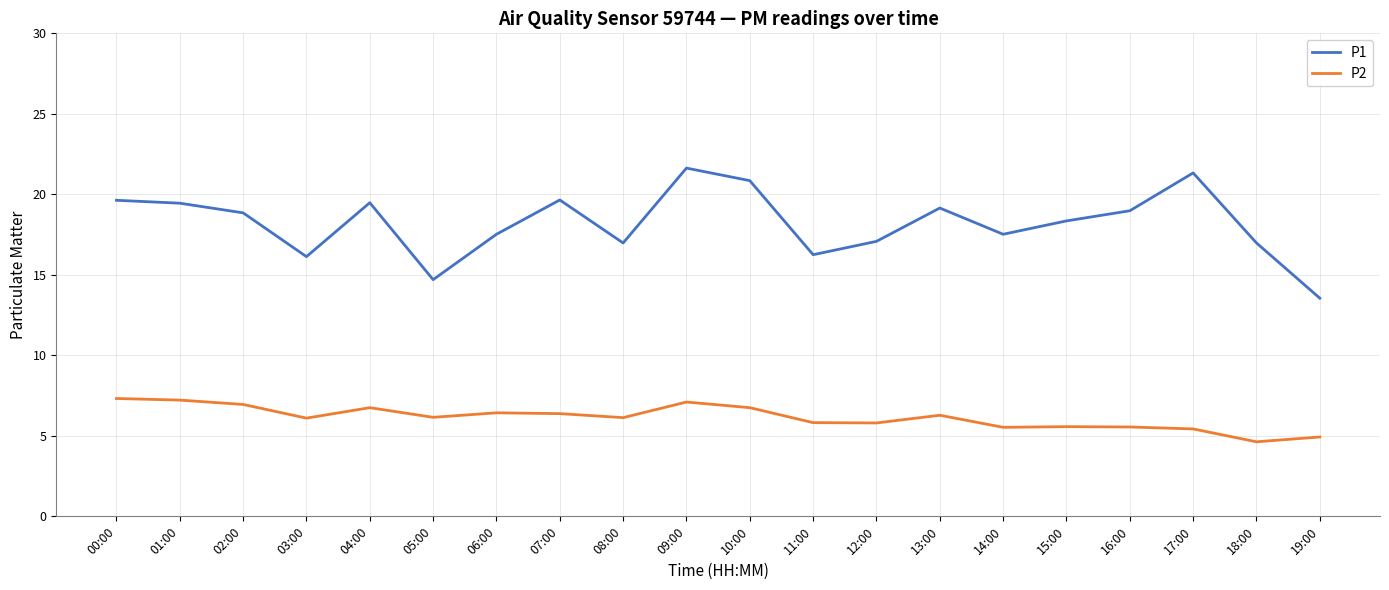

What position from the right is 08:00?

12